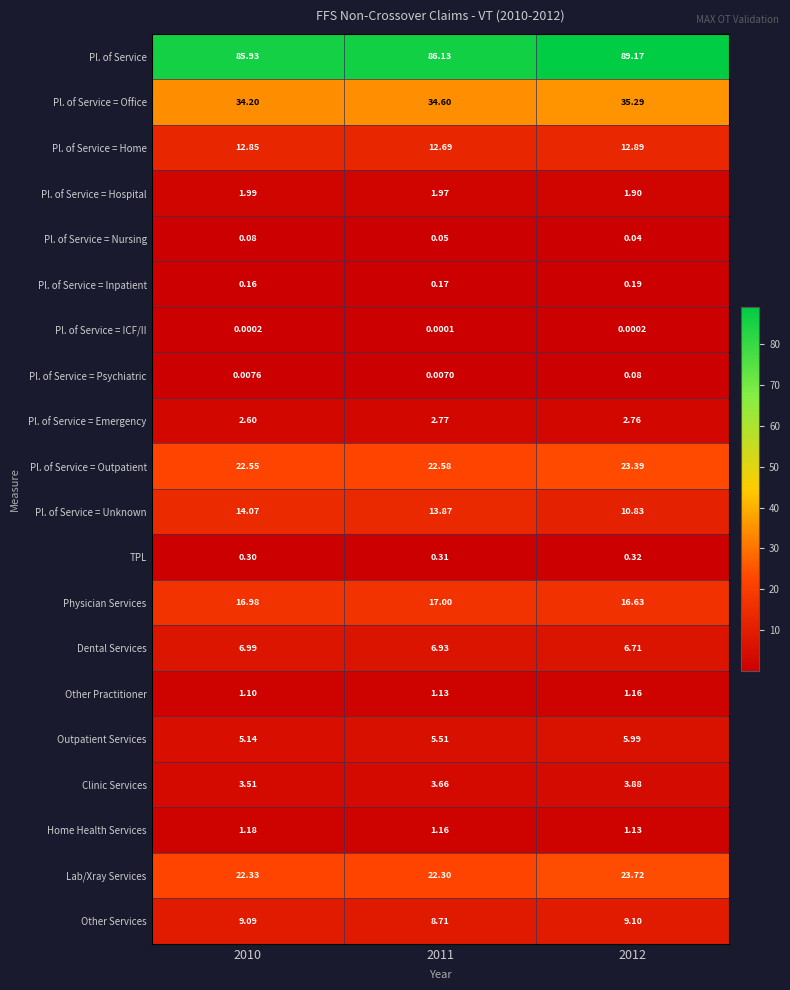

At 2010, list the series in order from smallest to largest.

Pl. of Service = ICF/II, Pl. of Service = Psychiatric, Pl. of Service = Nursing, Pl. of Service = Inpatient, TPL, Other Practitioner, Home Health Services, Pl. of Service = Hospital, Pl. of Service = Emergency, Clinic Services, Outpatient Services, Dental Services, Other Services, Pl. of Service = Home, Pl. of Service = Unknown, Physician Services, Lab/Xray Services, Pl. of Service = Outpatient, Pl. of Service = Office, Pl. of Service